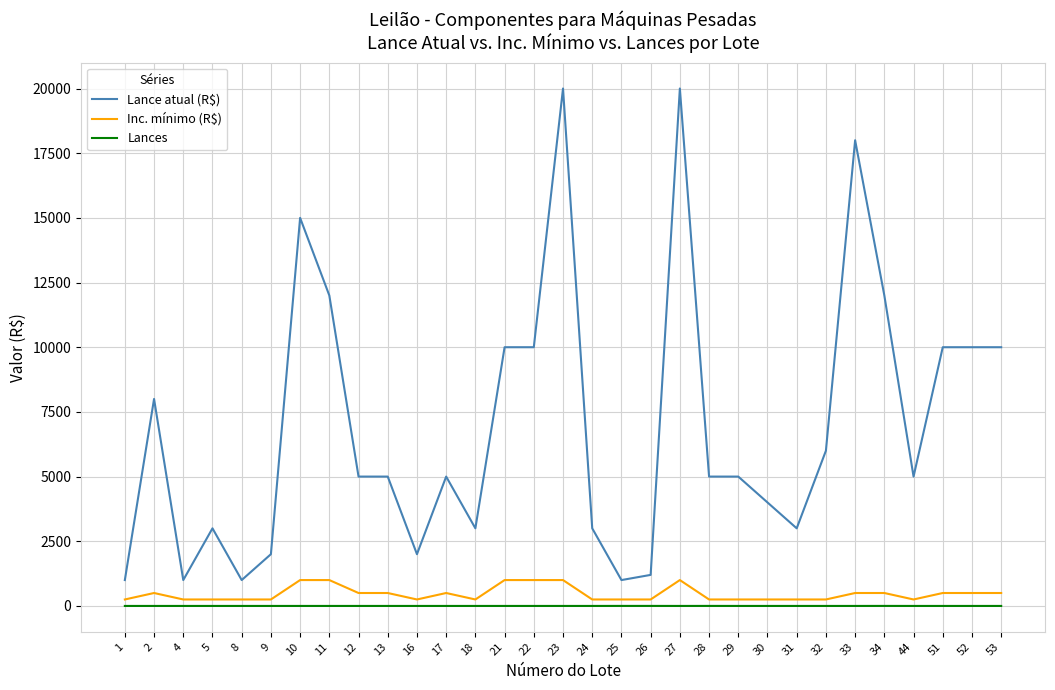

What is the difference between the second highest and second lowest values in the Lance atual (R$) series?

19000